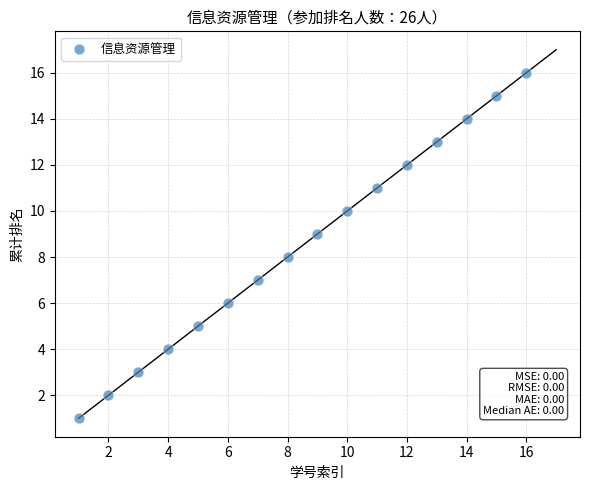

What is the range of X values (max minus min)?

15